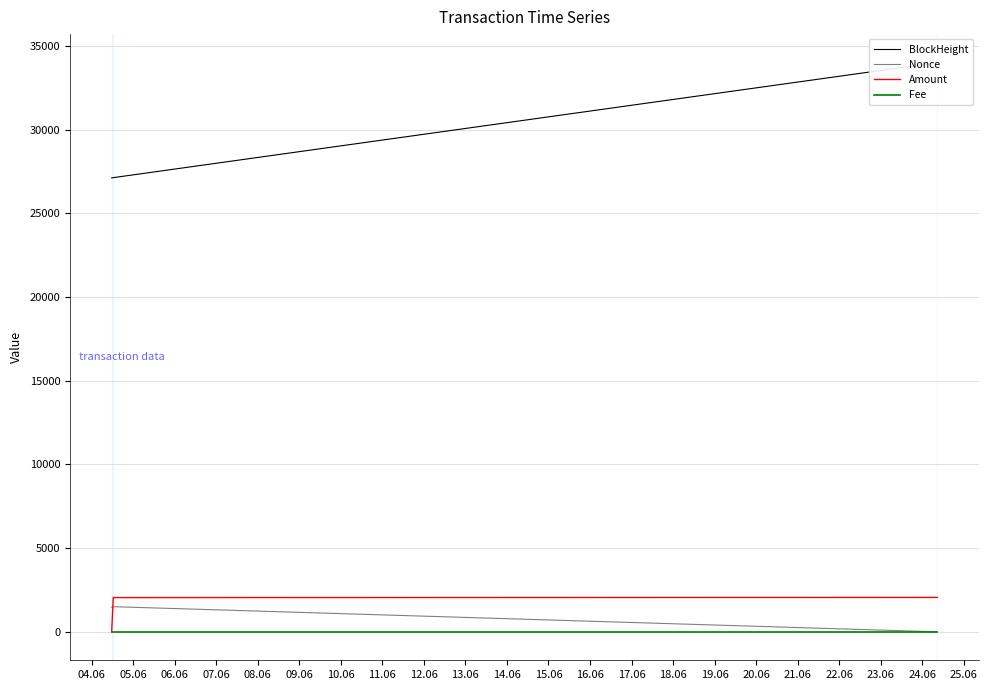

Is it true that Nonce equals 941.6 at 06.06?

False